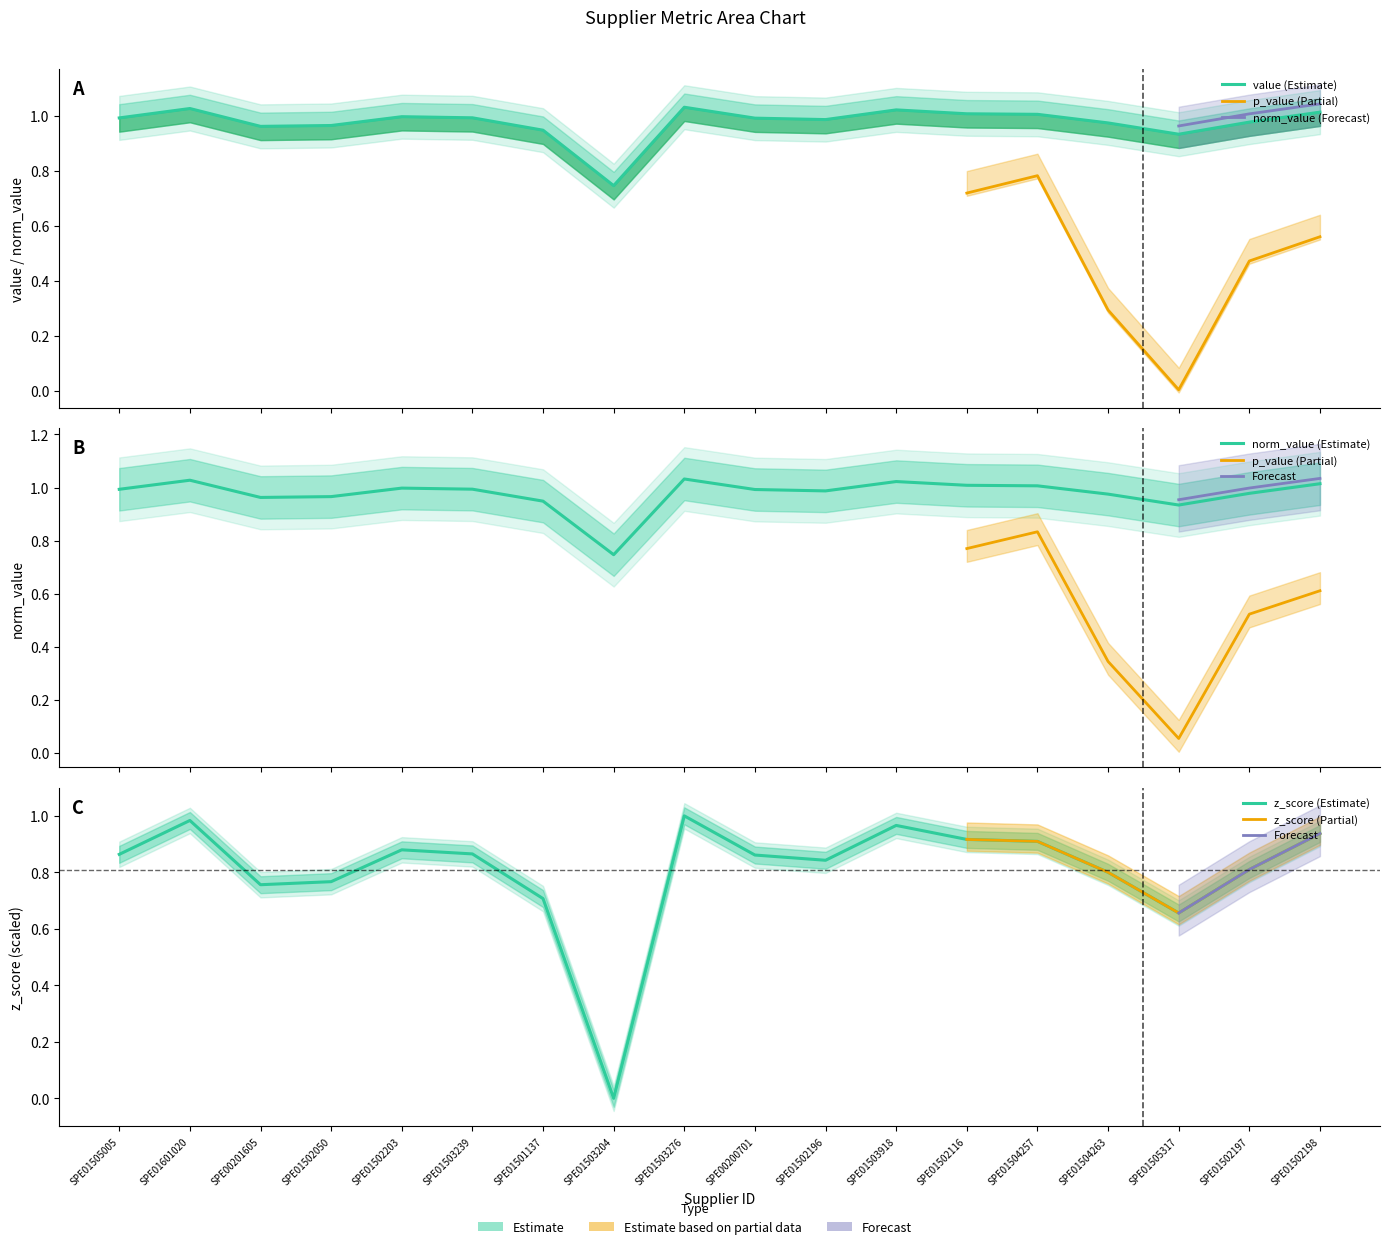

True or false: norm_value has more than 1 interior local peaks.

True